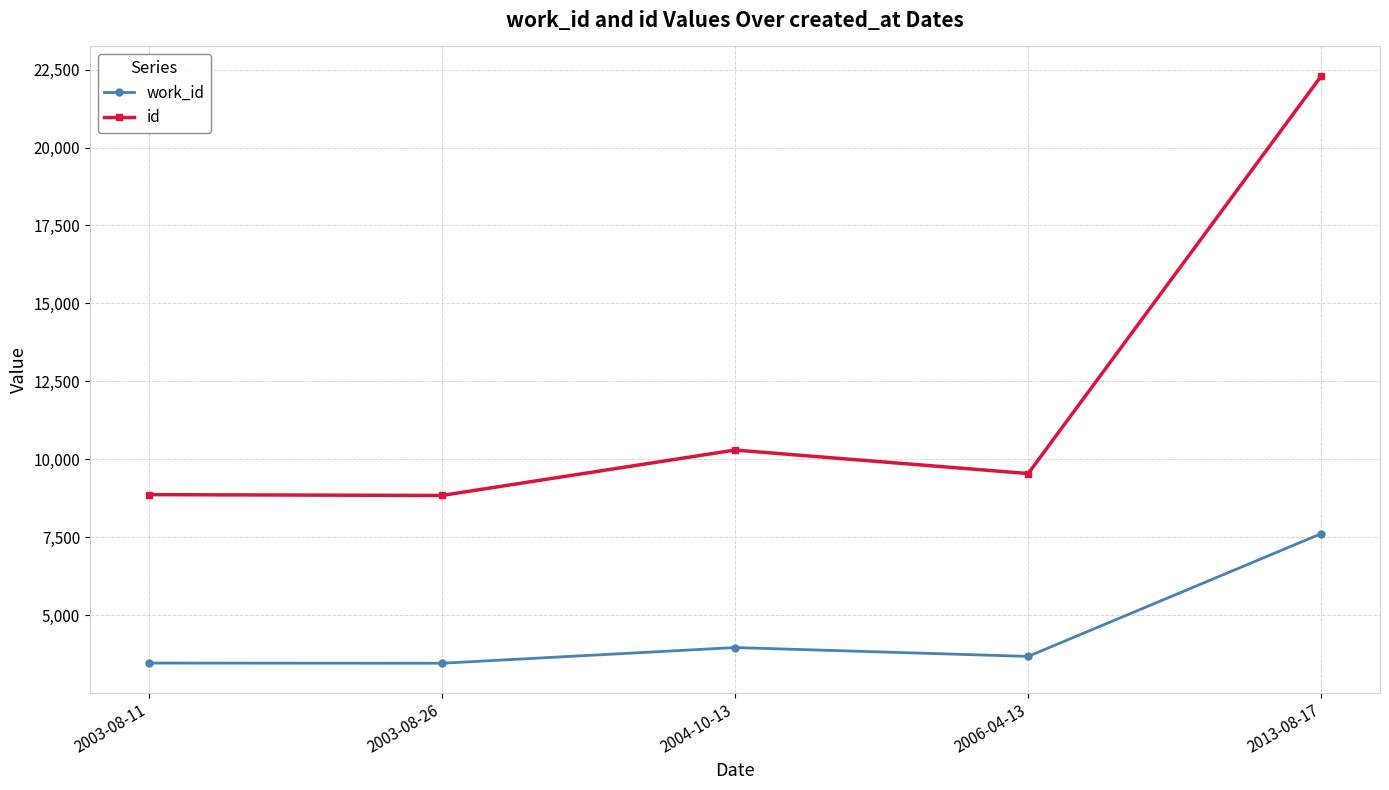

List the series in order of their overall mean, highest first.

id, work_id